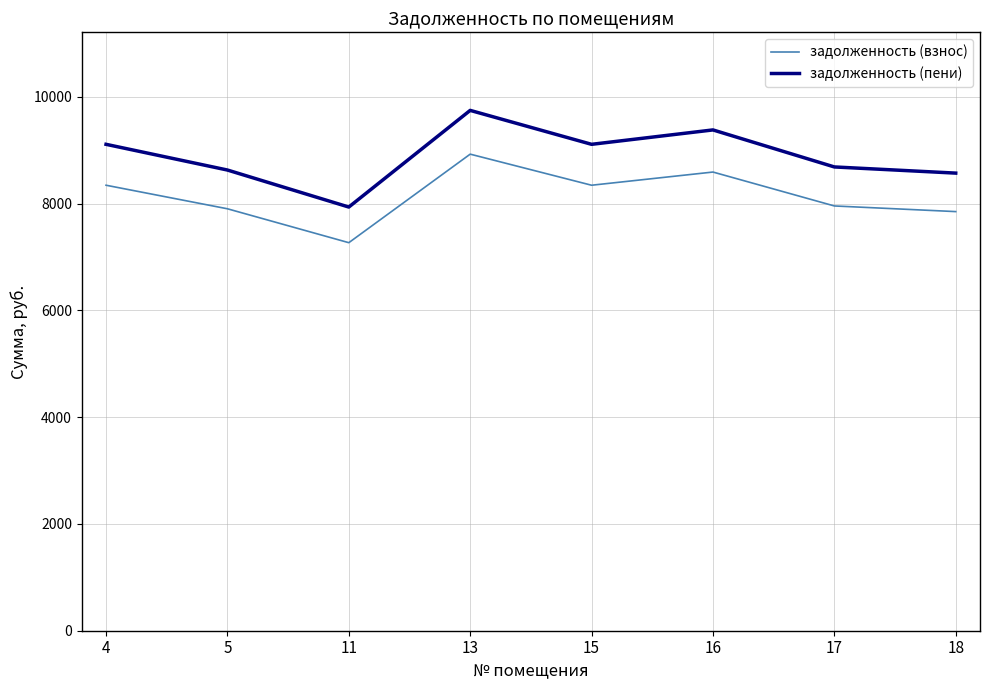

True or false: задолженность (пени) and задолженность (взнос) intersect in this chart.

False